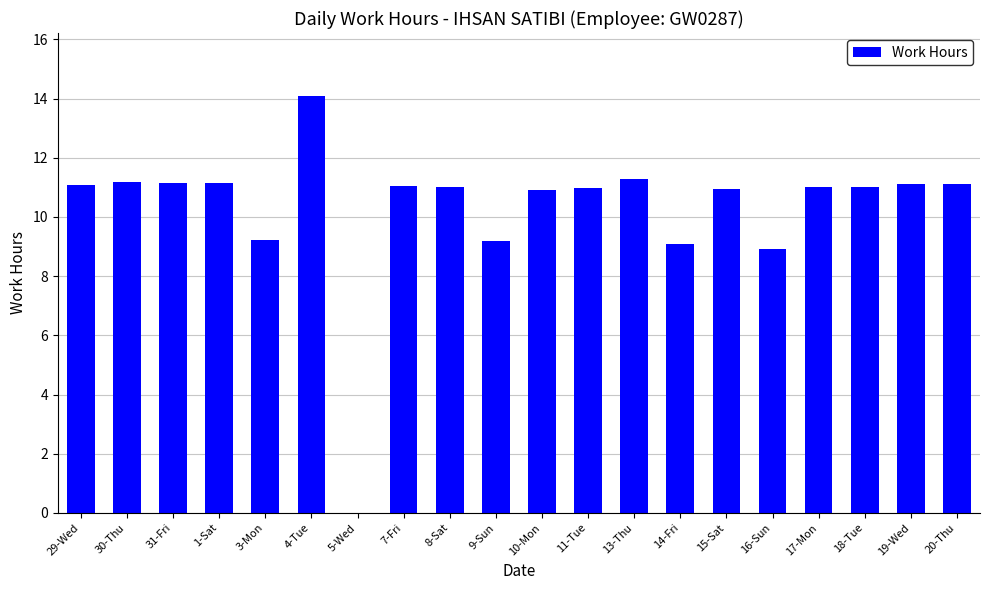

Are the bars grouped side by side (vs. stacked)?

No